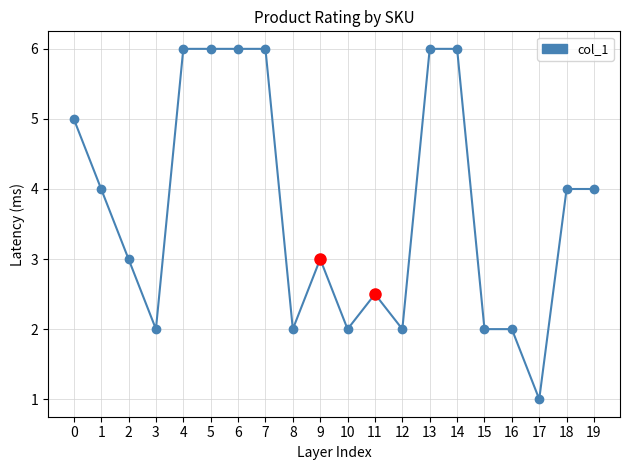

How many data points are less than 4?

10